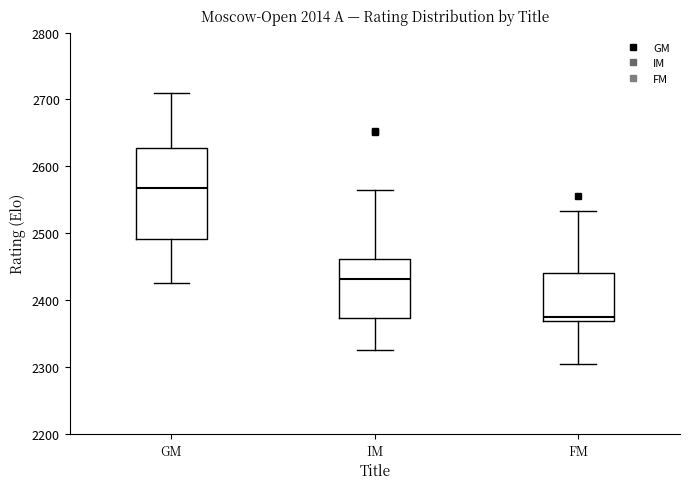

Where does the lower whisker of the box for GM end on the y-axis? The values are not printed on the chart, so give them approximately, as read against the axis.

2430